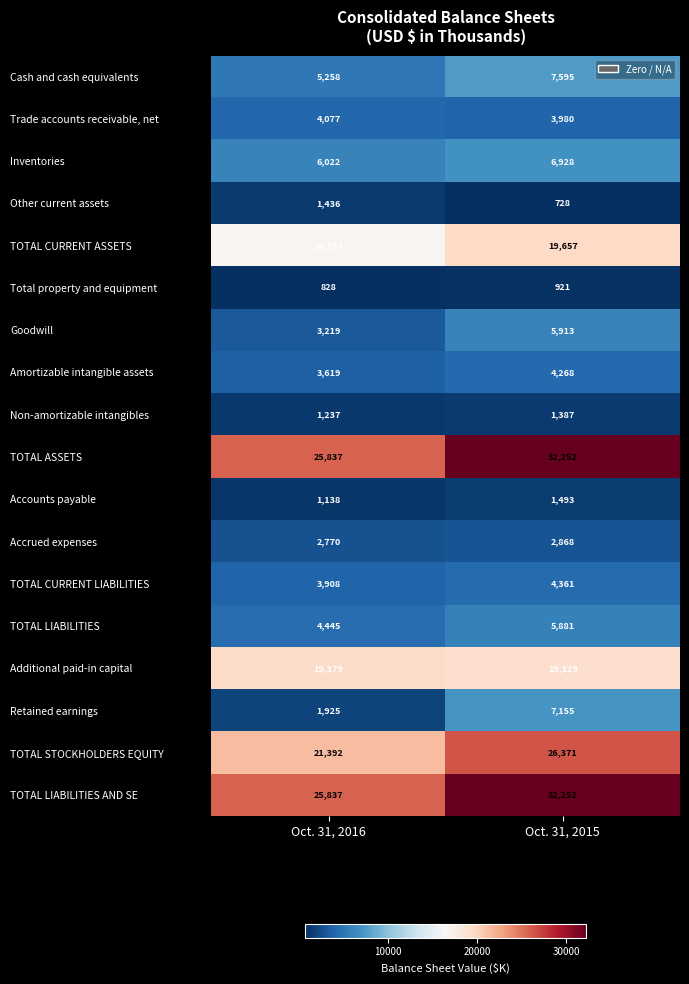

At which category does the chart reach its peak across all series?

Oct. 31, 2015